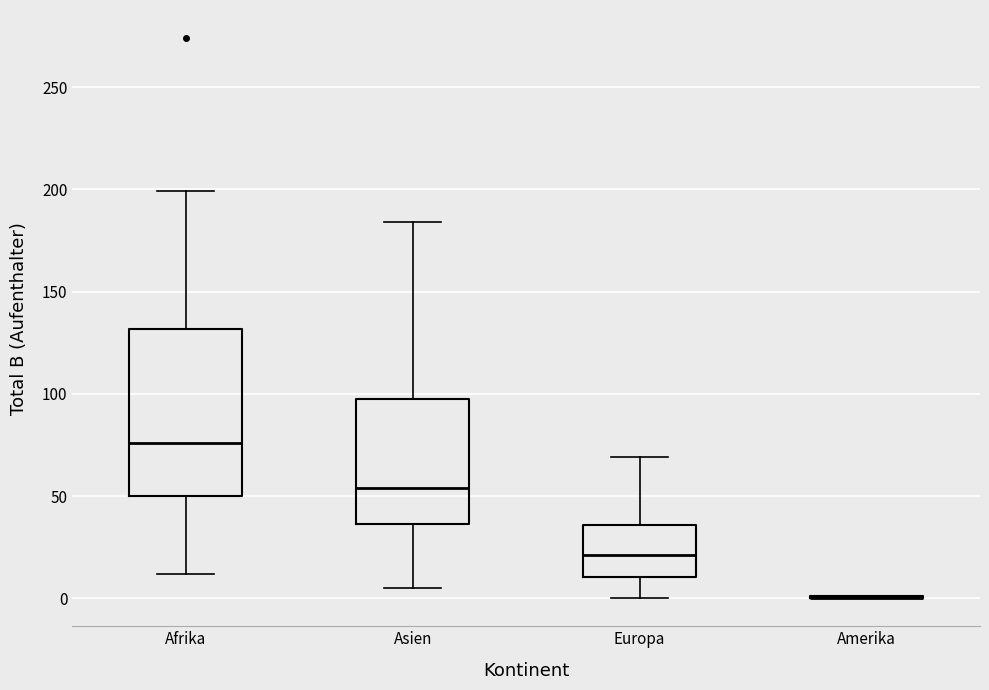

Reading left to right, transcribe this box plot: for each box, give where its median line is, the range the box spans, and where its two whiskers end, as read against the y-axis. The values are not printed on the chart, so give them approximately, as read against the axis.

Afrika: median 75, box 50 to 130, whiskers 10 to 200
Asien: median 55, box 35 to 100, whiskers 5 to 185
Europa: median 20, box 10 to 35, whiskers 0 to 70
Amerika: box collapsed to a line at 0, whiskers 0 to 0